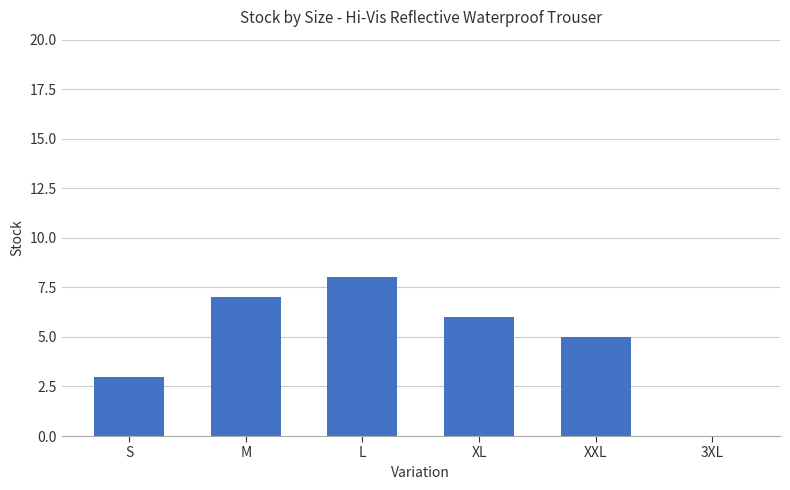

The chart shows a value of 13 at L. True or false?

False